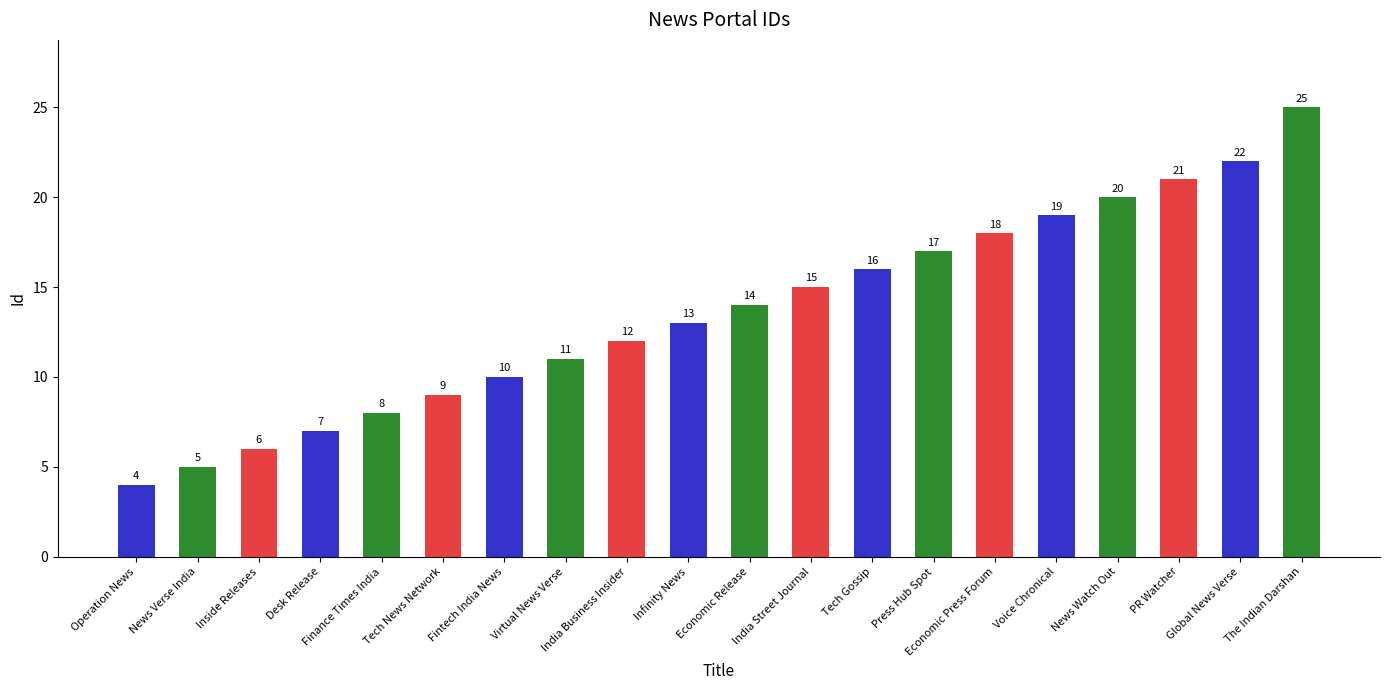

What position from the left is The Indian Darshan?

20